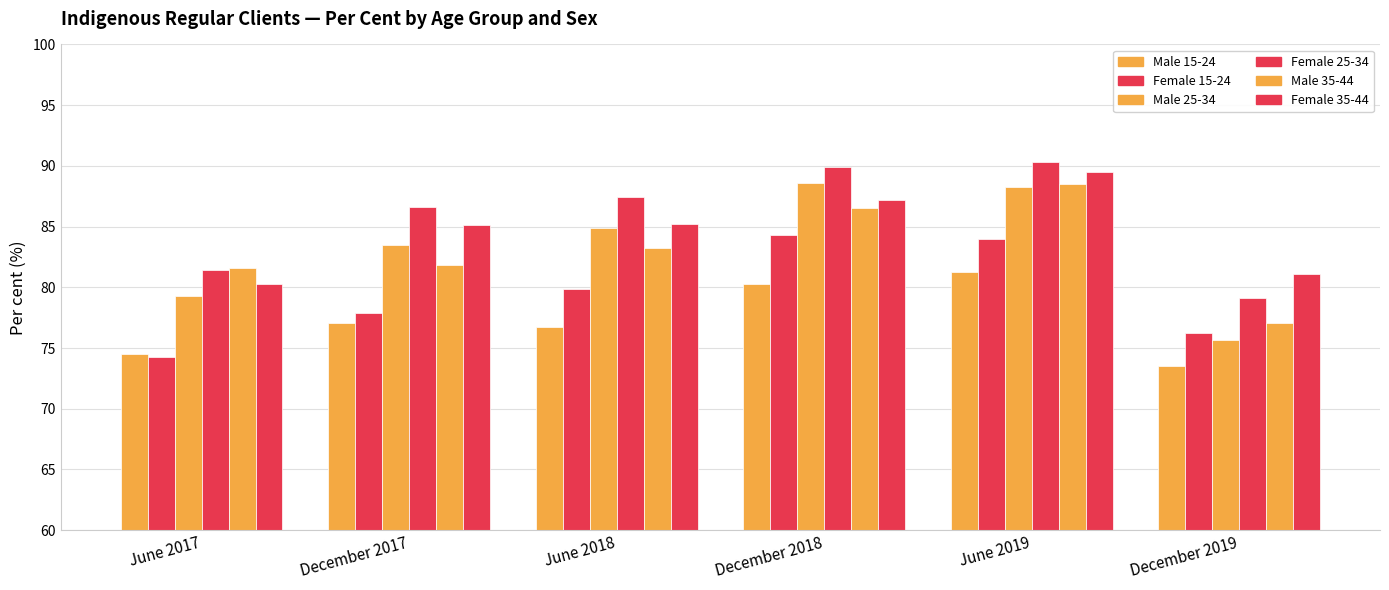

What is the value of the Female 15-24 bar at the 2nd from the left?

77.9